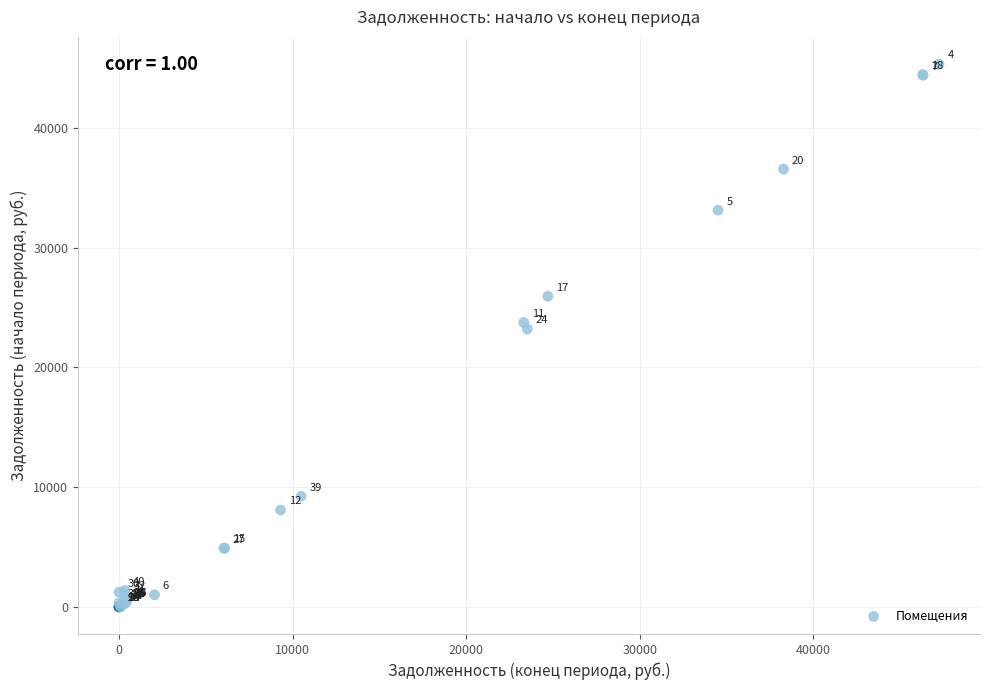

What Y value in the scatter plot is closest to 22664?

23201.5